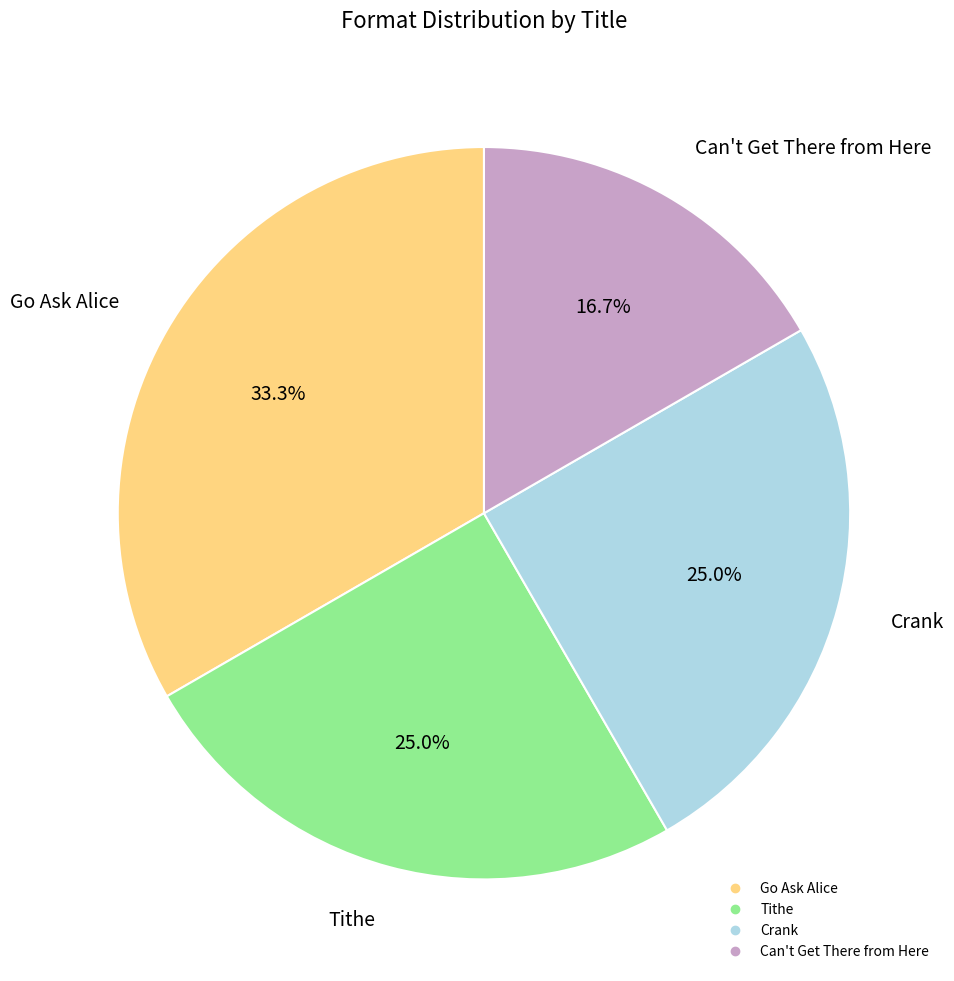

To the nearest percent, what is the difference between the Go Ask Alice and Can't Get There from Here slice percentages?

17%